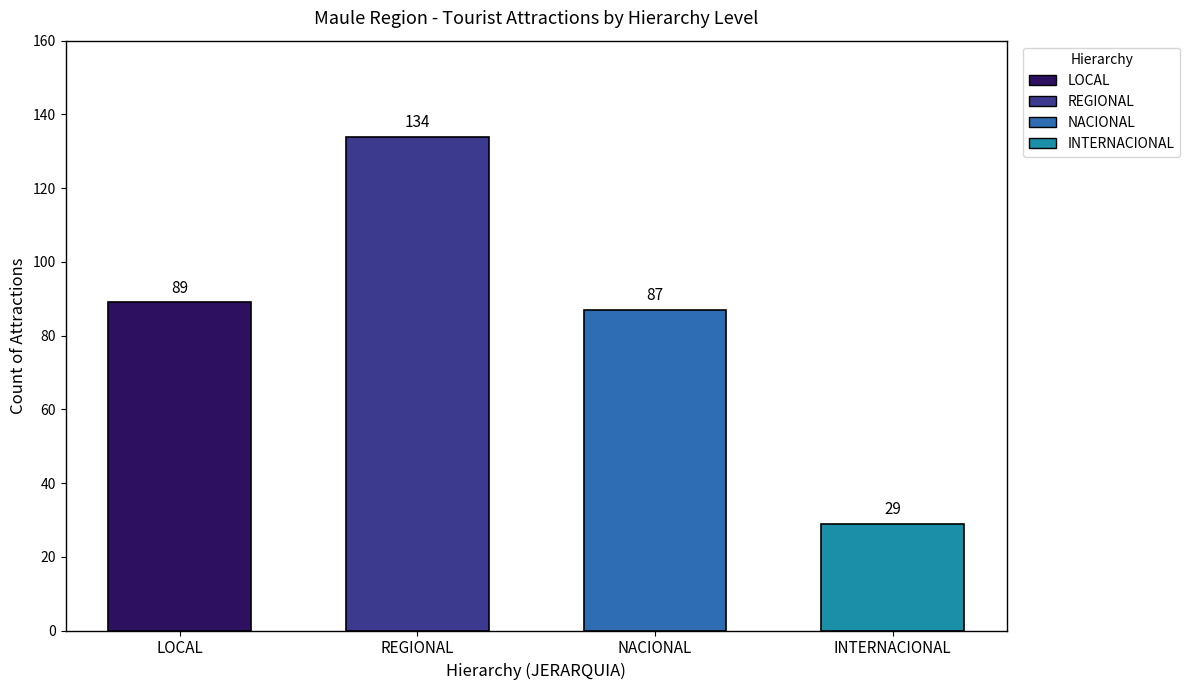

How many categories are shown in the chart?

4